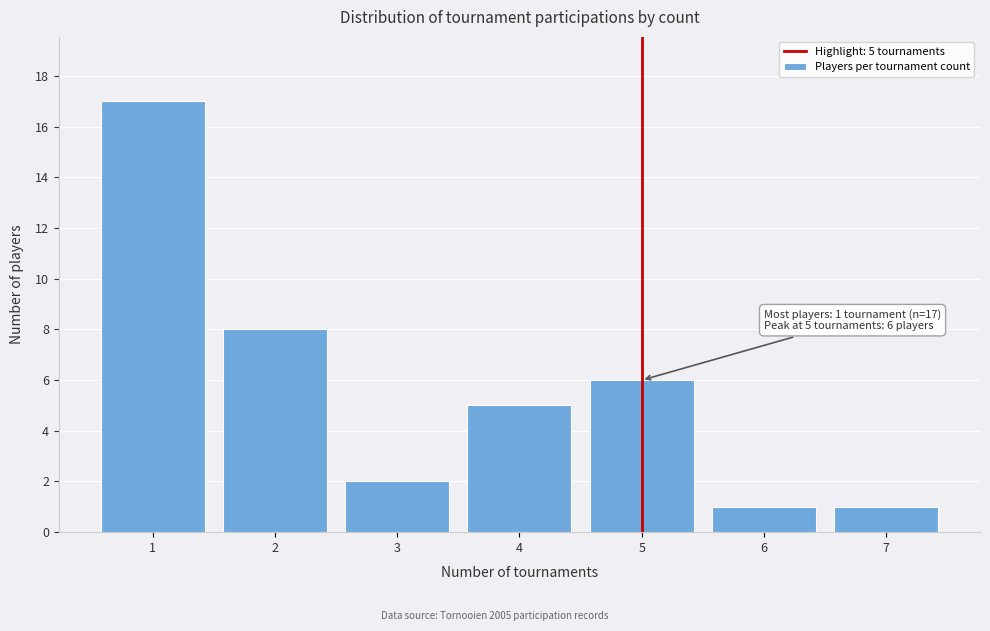

Reading left to right, transcribe all the data shown in this chart.

17	8	2	5	6	1	1